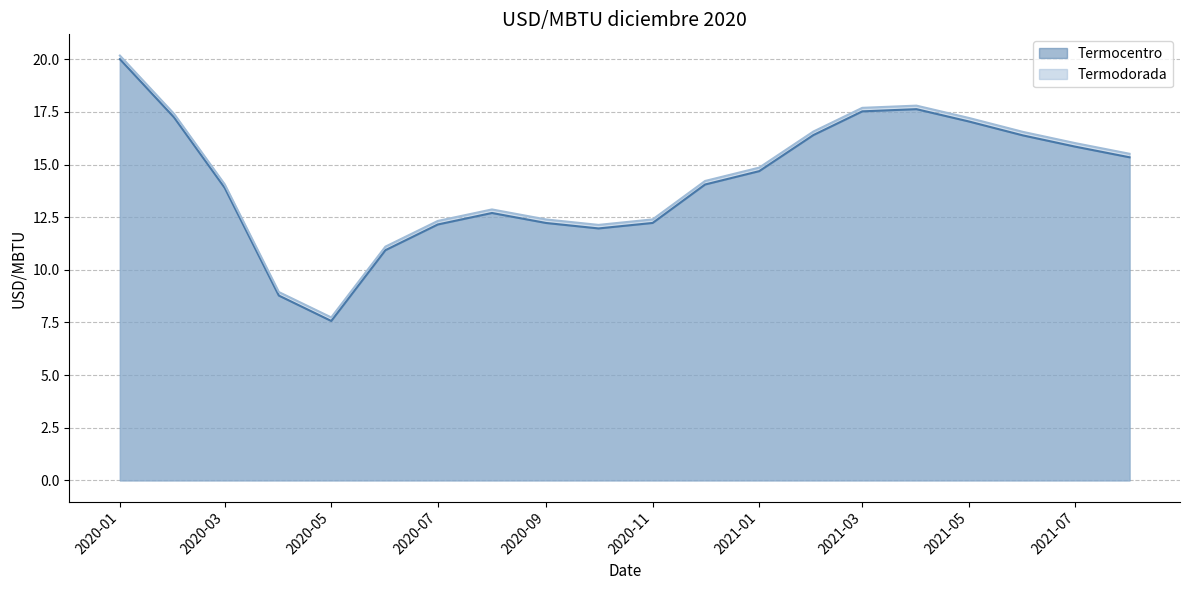

What are all the series names shown in the legend?

Termocentro, Termodorada